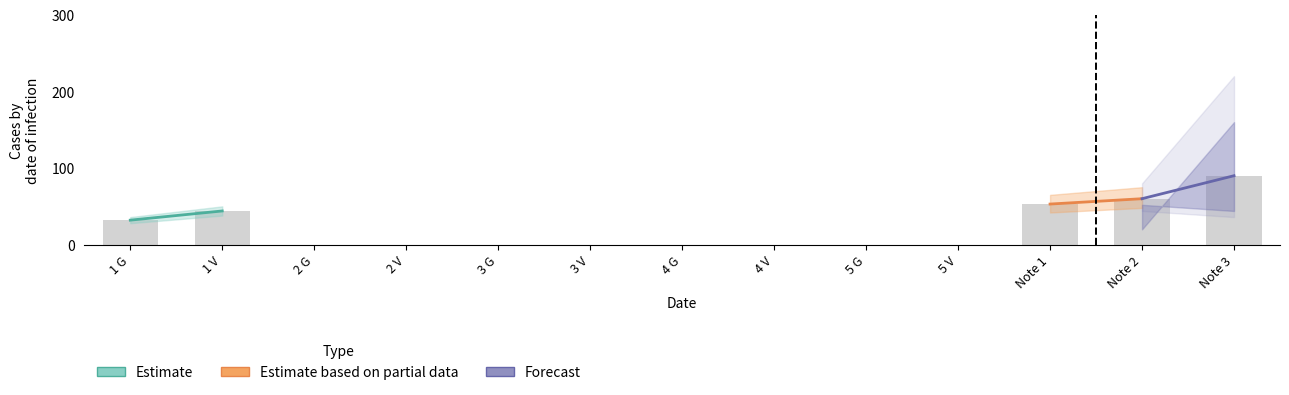

What is the change in value from 3 V to Note 1?

+53